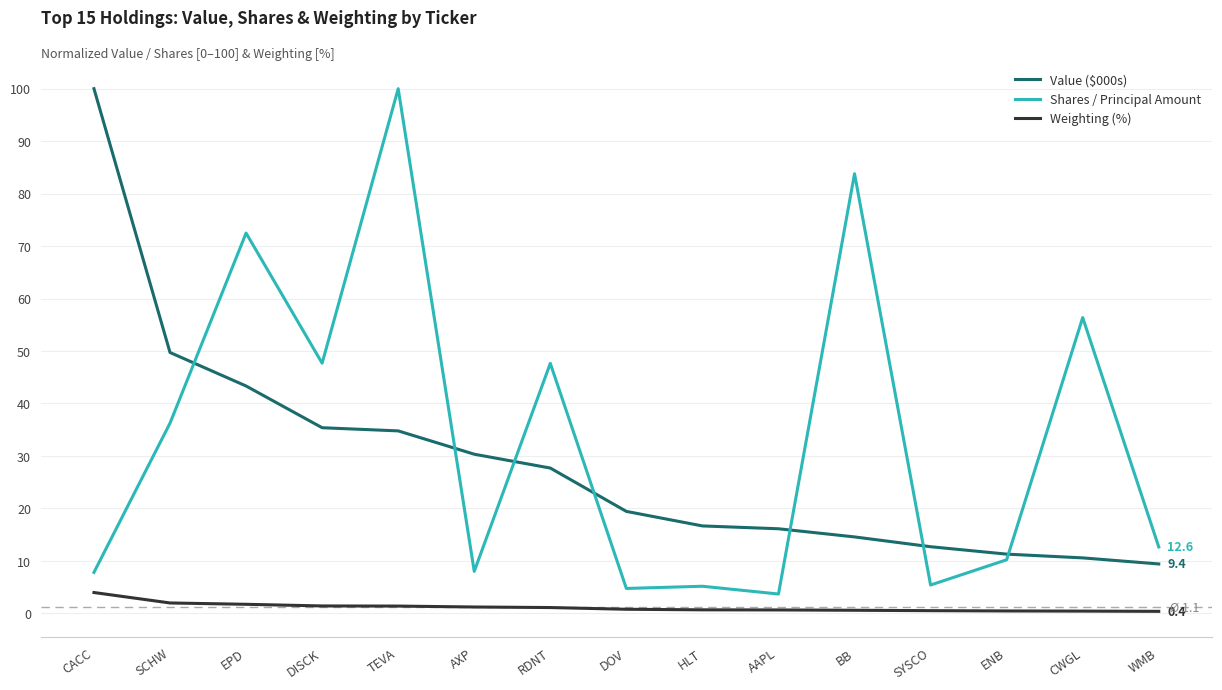

What is the maximum value shown in the chart?

100.0